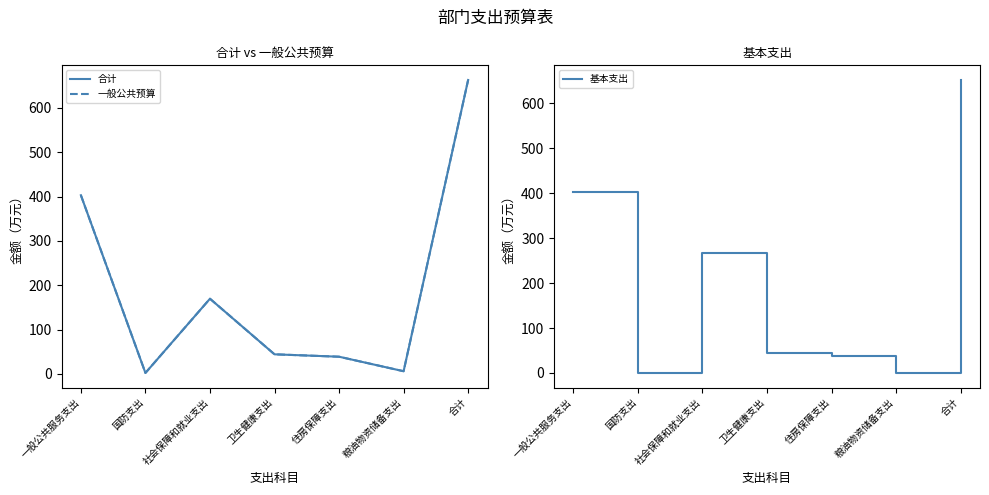

What is the total value across all series at 一般公共服务支出?

1209.2